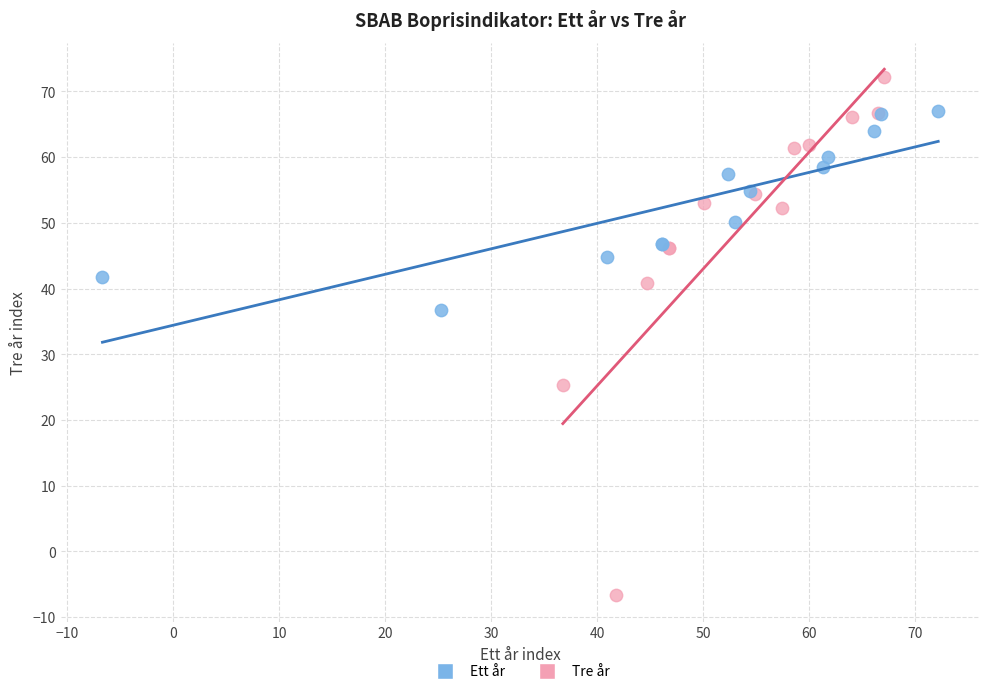

Which series reaches the maximum Y coordinate?

Tre år